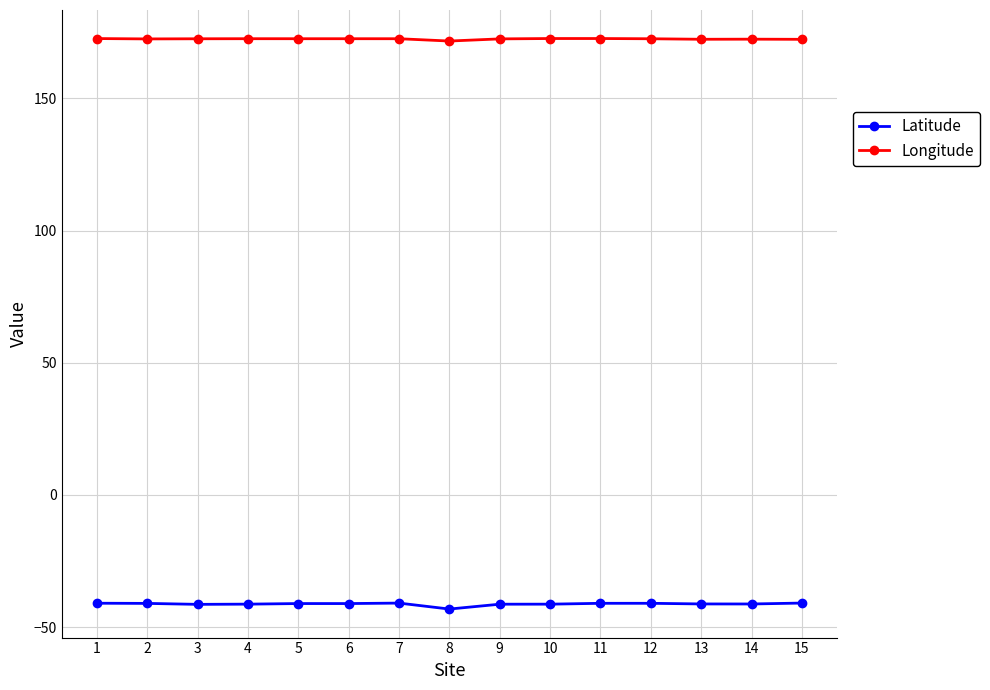

Count the number of categories in the chart.

15